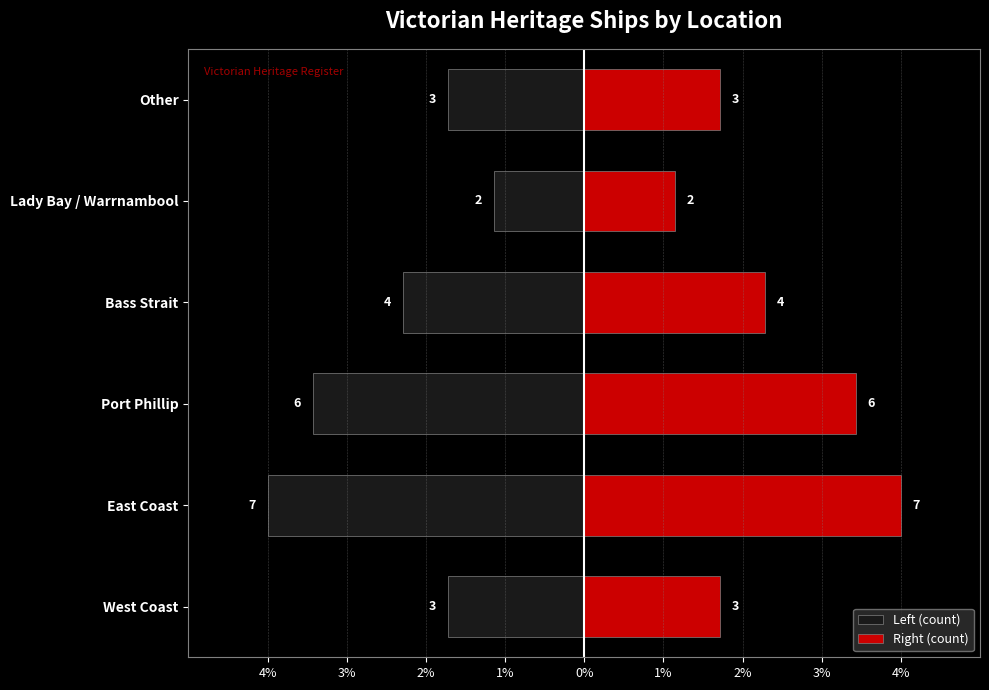

What is the difference between the second highest and minimum values in the Left (count) series?

2.3